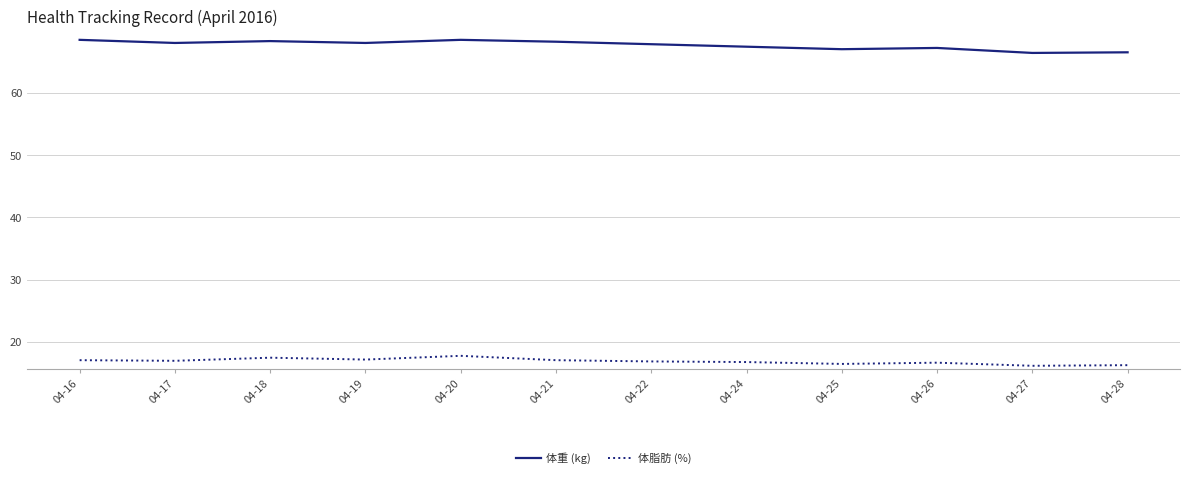

What is the greatest value displayed?

68.5